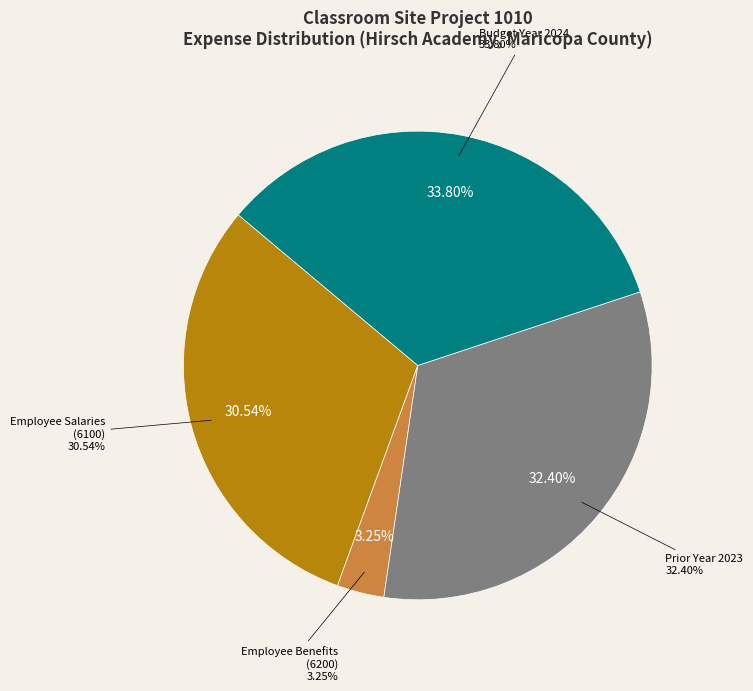

Which has a higher value, Employee Benefits 6200 or Employee Salaries 6100?

Employee Salaries 6100